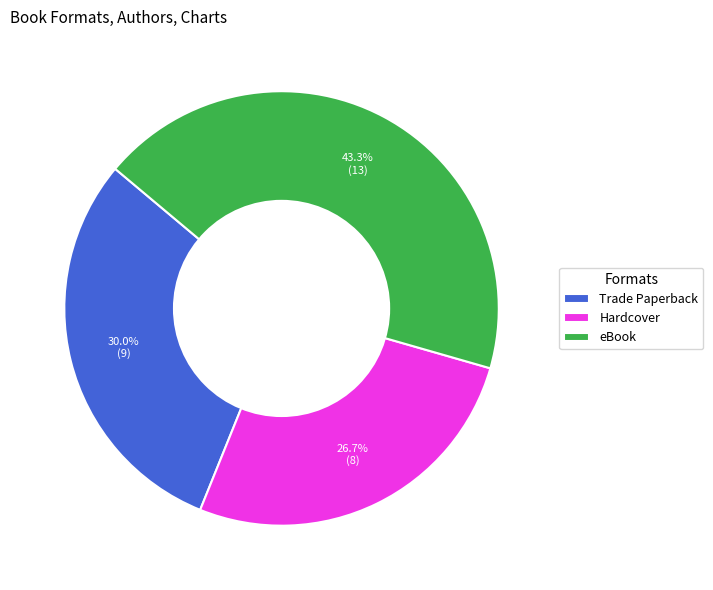

Rank the categories by value from lowest to highest.

Hardcover, Trade Paperback, eBook